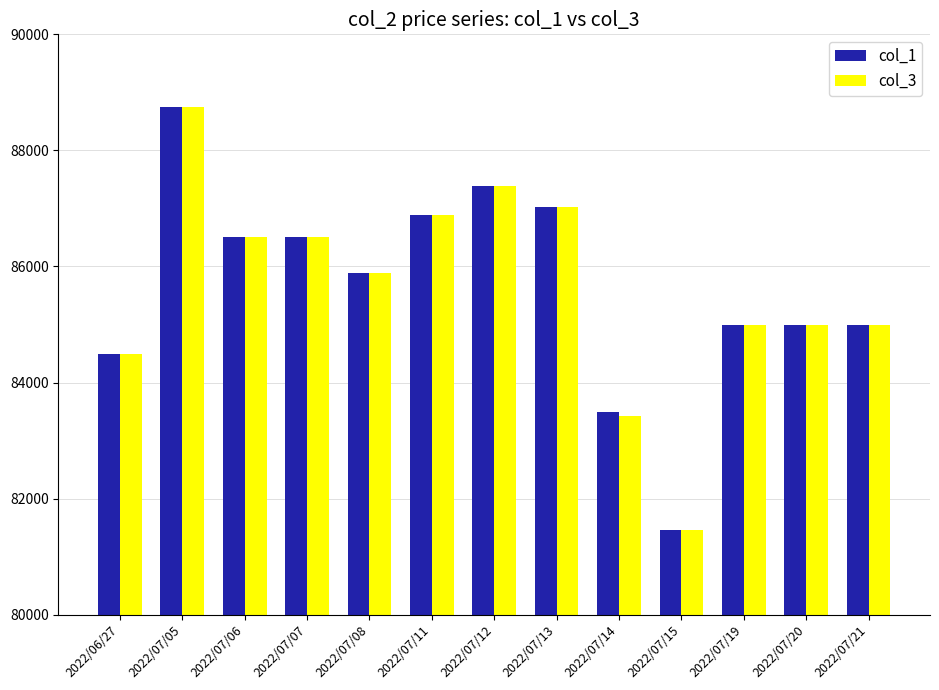

At which label does col_3 reach its peak?

2022/07/05